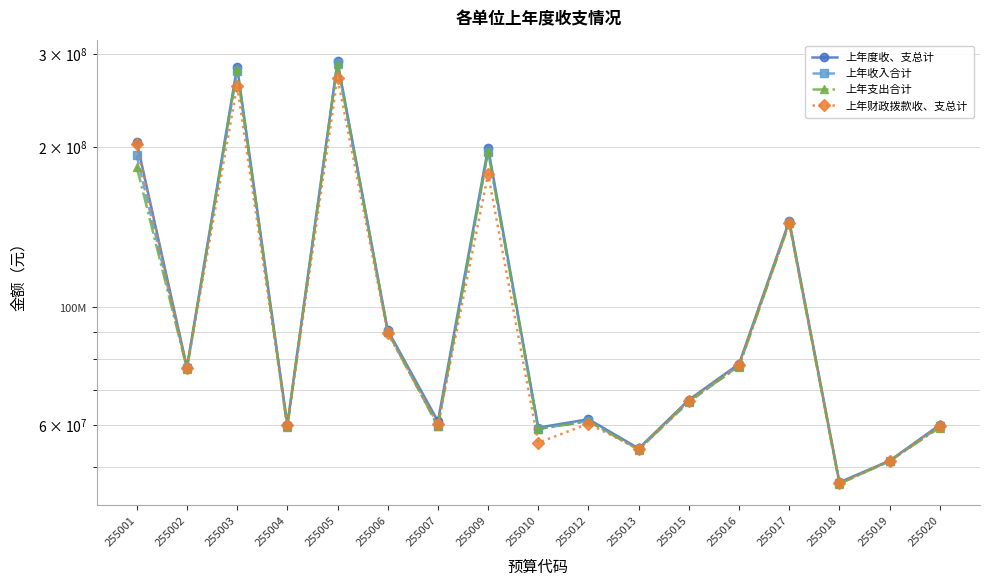

What is the sum of the 上年收入合计 values at 255019 and 255002?

128124926.9